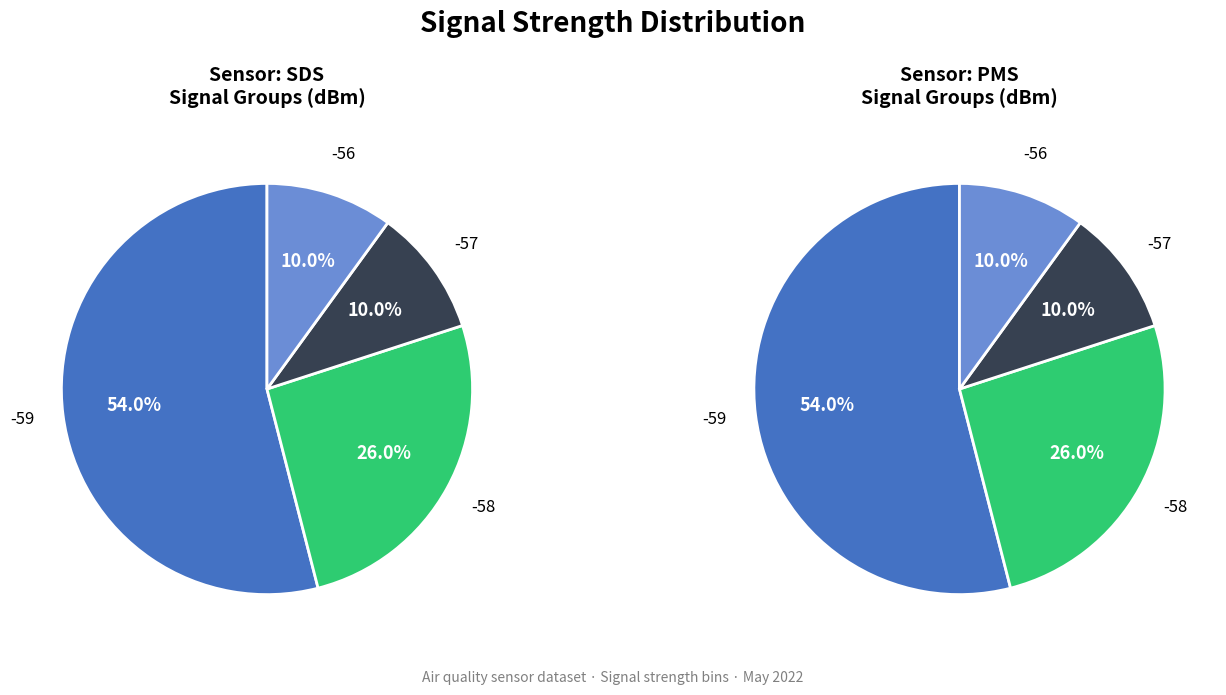

Does Signal -56 account for over 50% of the chart?

No